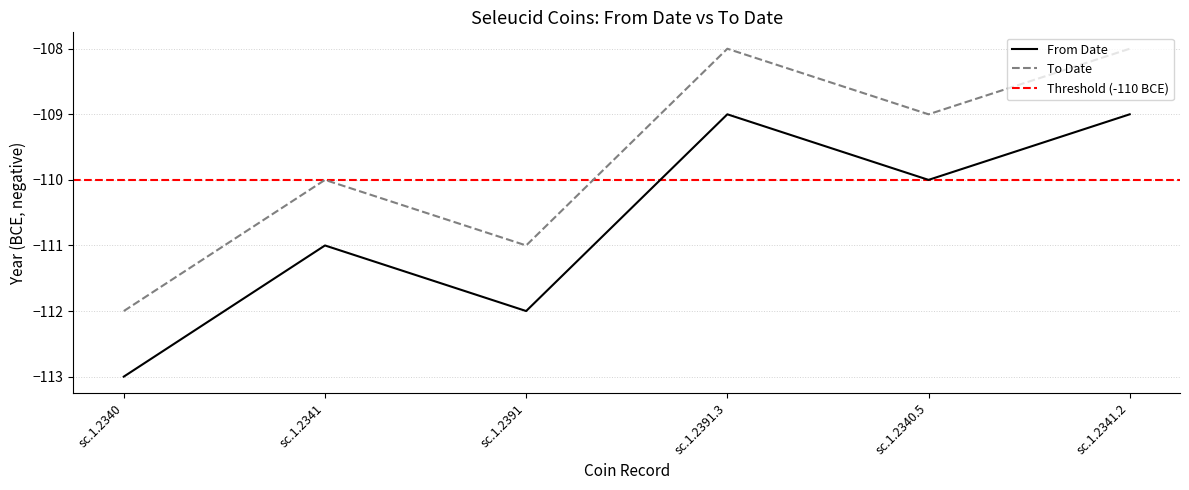

Does the chart display data point markers on the line(s)?

No